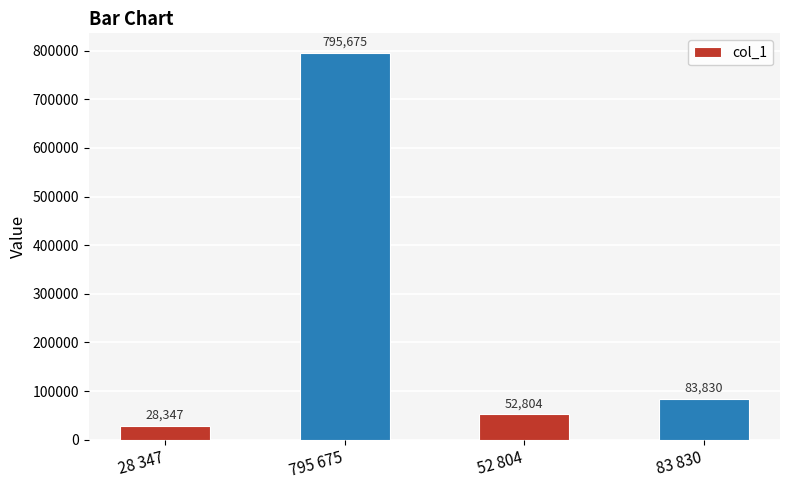

Reading right to left, list all the values displayed in this chart.

83830	52804	795675	28347